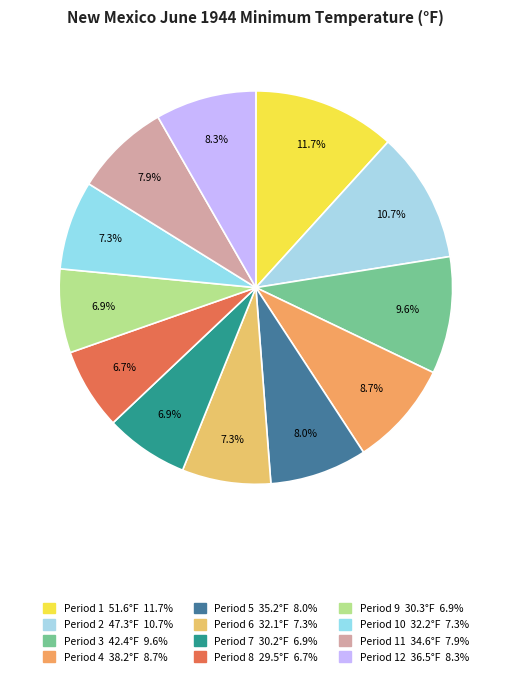

How many slices are in this pie chart?

12